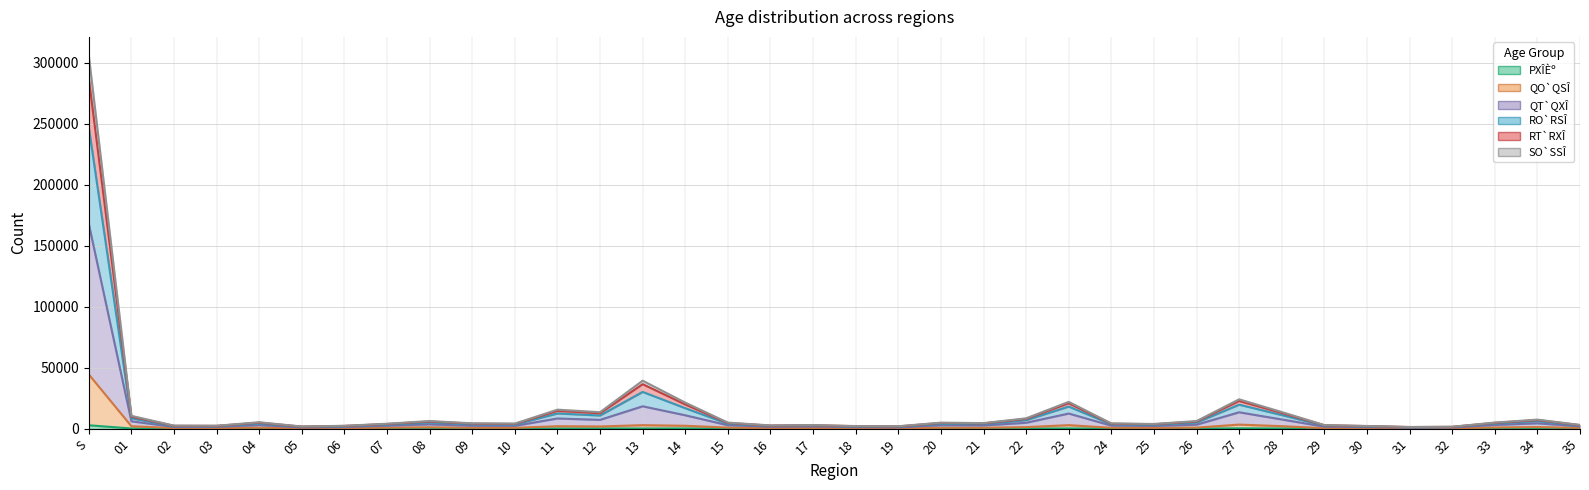

The value of RT`RXÎ at 06 is 2889. True or false?

False